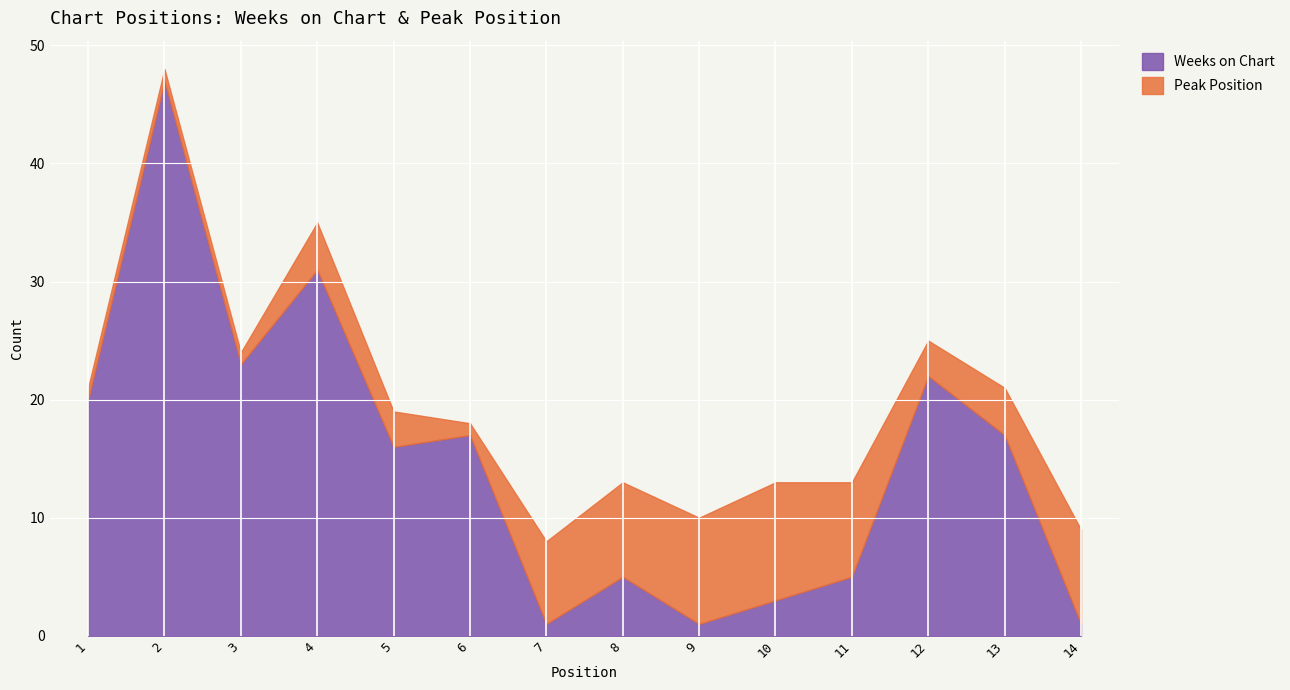

How many intersections are there between Weeks on Chart and Peak Position?

3